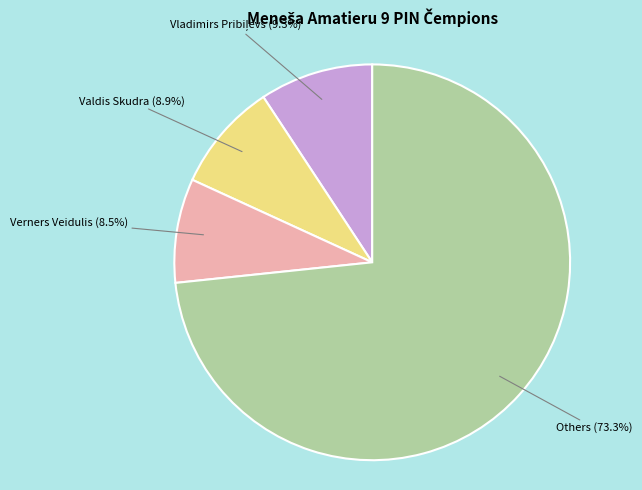

Is there any slice that represents more than half of the pie?

Yes